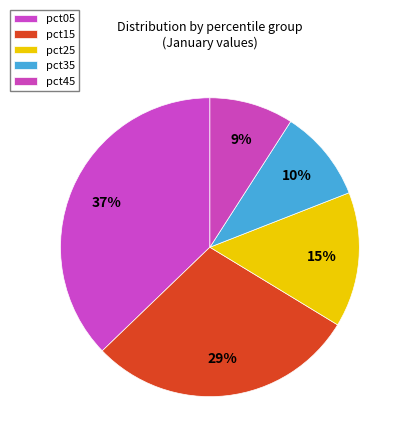

How many slices are in this pie chart?

5